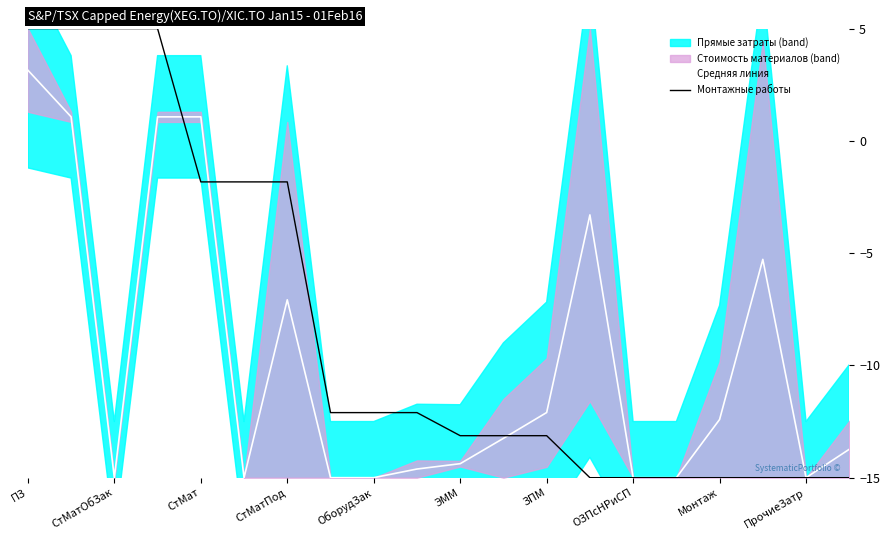

How many lines are shown in the chart?

2